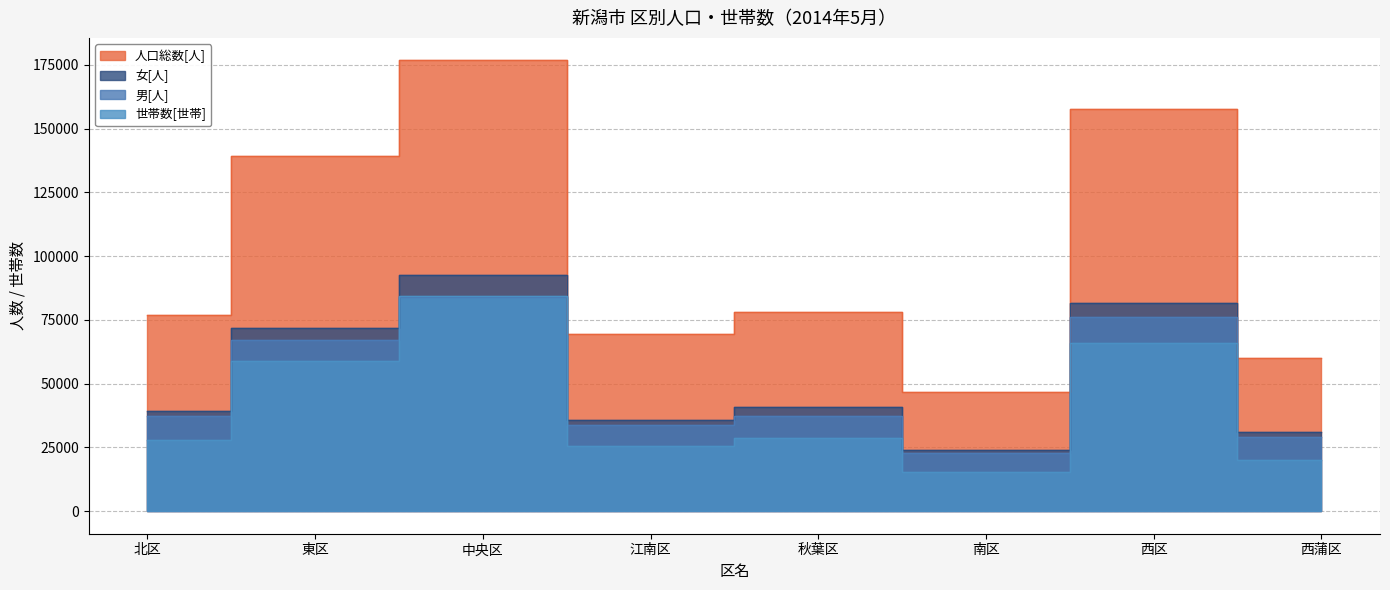

True or false: 男[人] and 人口総数[人] intersect in this chart.

False